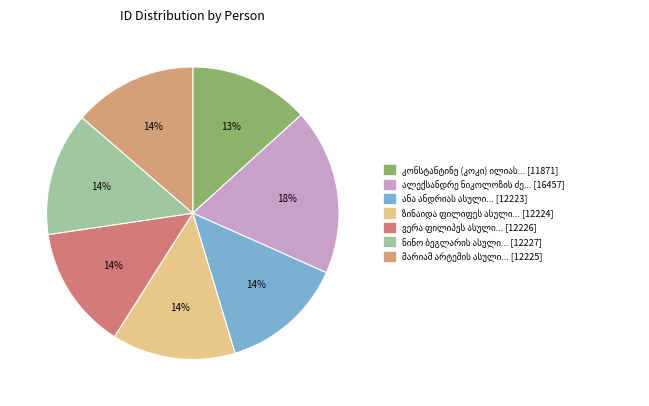

Is there a majority slice in this chart?

No